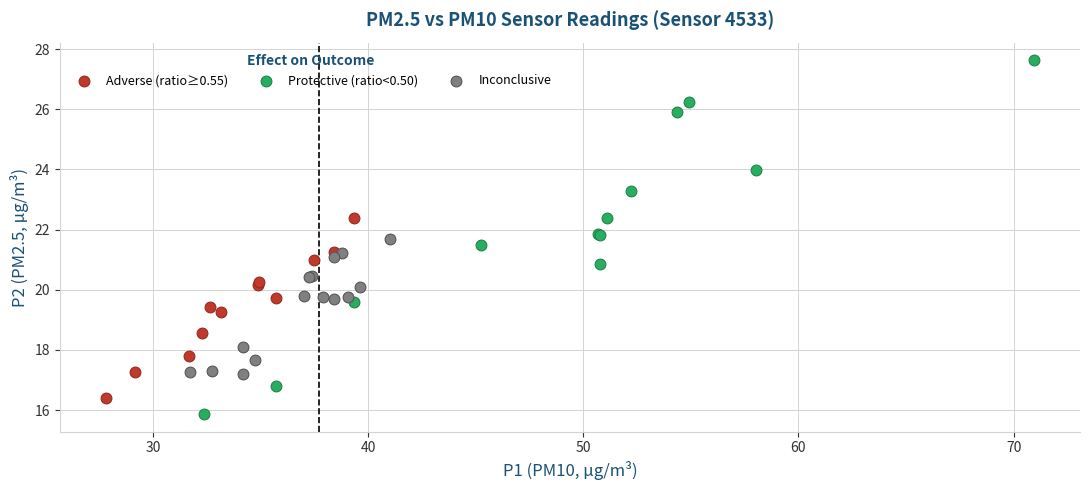

Which series reaches the minimum Y coordinate?

Protective (ratio<0.50)